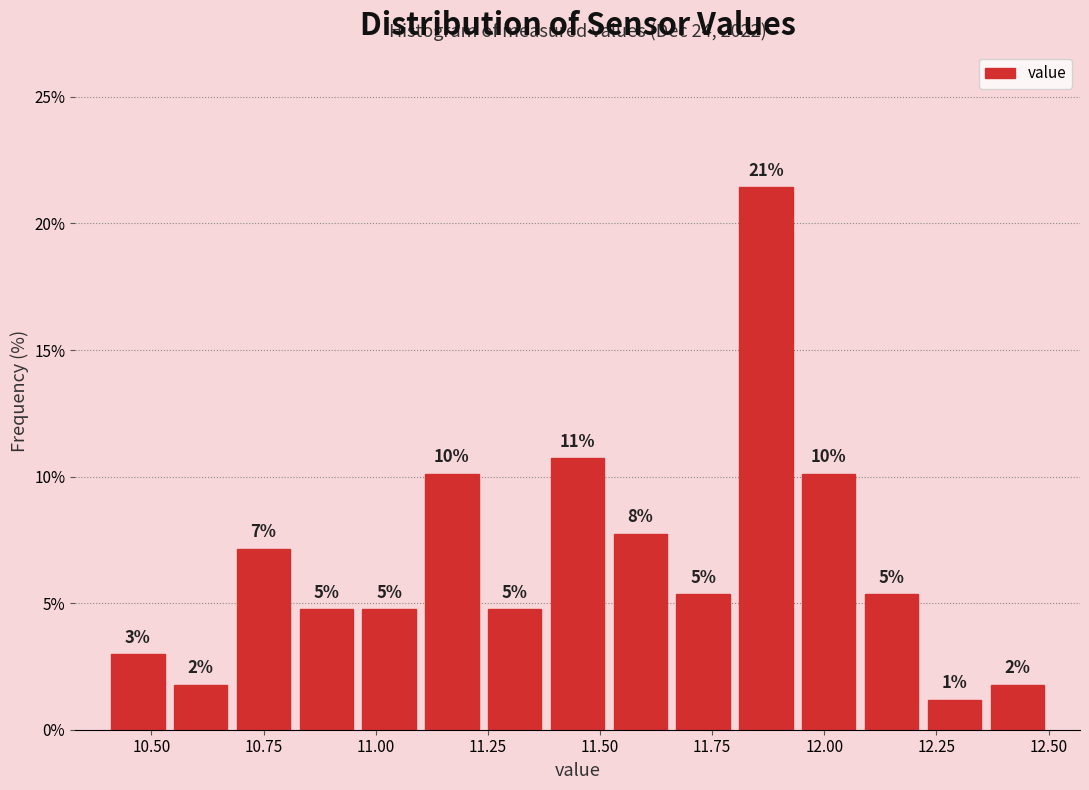

Read against the x-axis, roughly where is the centre of the tallest bar?

11.85